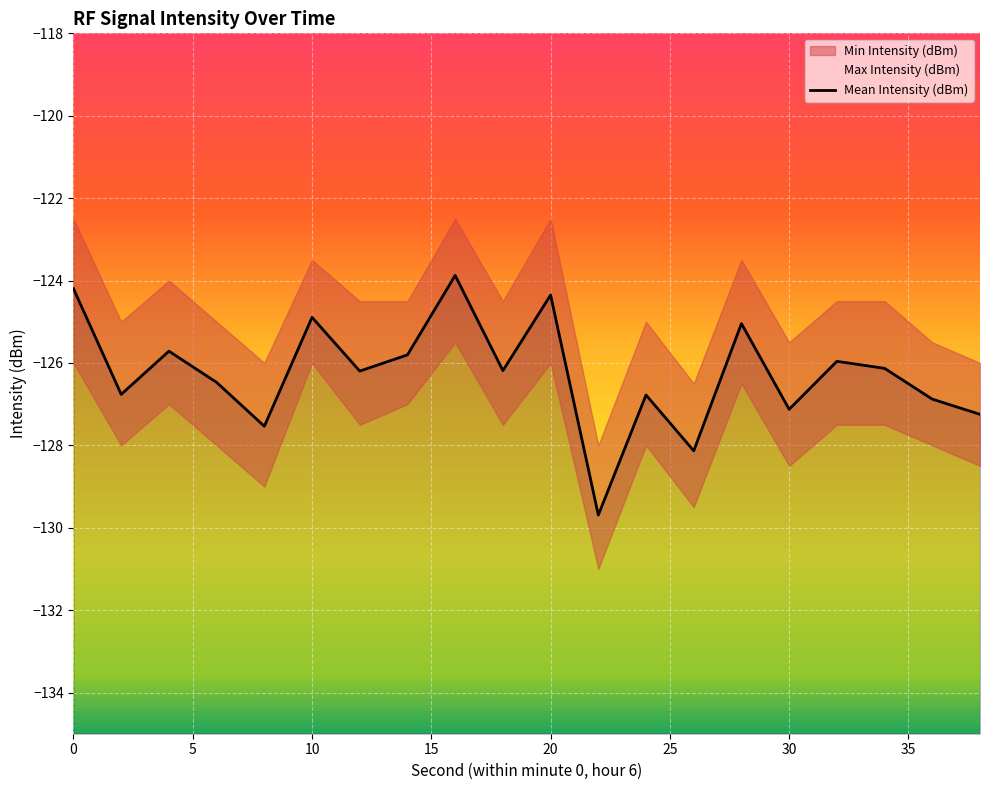

What is the difference between the values at 30 and 35?

0.4